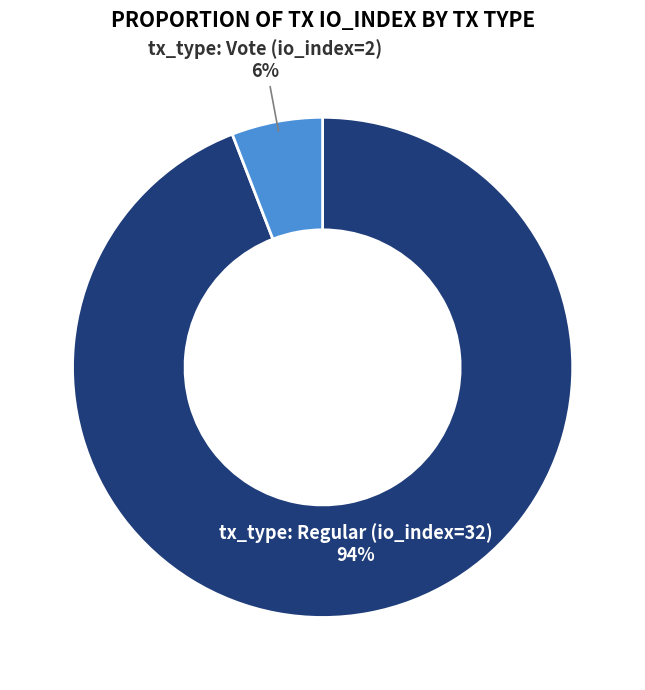

Rank the categories by value from highest to lowest.

tx_type: Regular (io_index=32), tx_type: Vote (io_index=2)